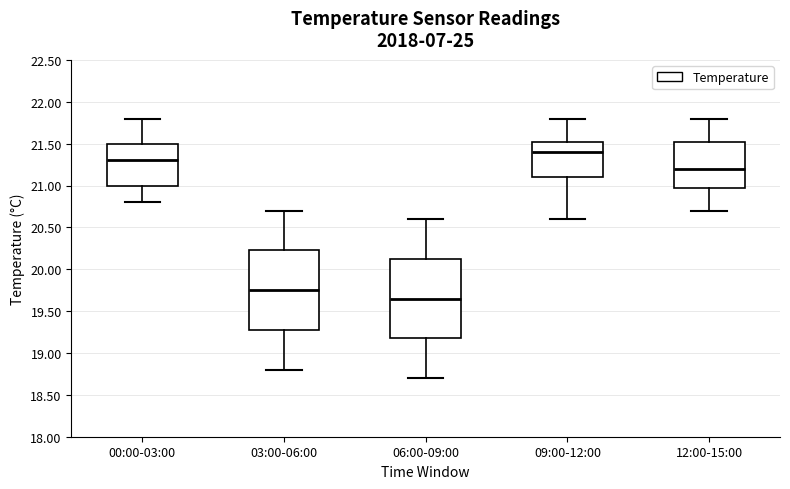

Where does the median line of the box for 00:00-03:00 sit on the y-axis? The values are not printed on the chart, so give them approximately, as read against the axis.

21.30